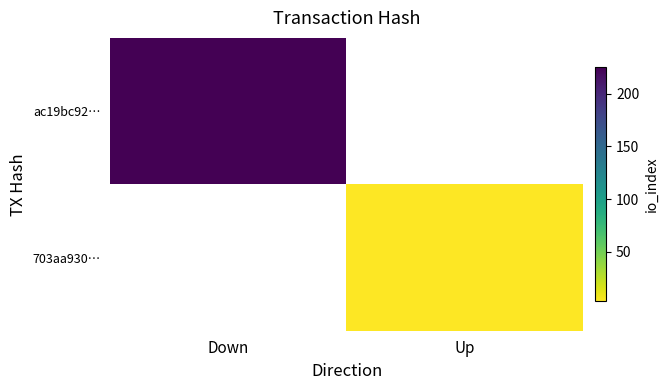

Is the value of 703aa930… at Down greater than the value of ac19bc92… at Up?

No